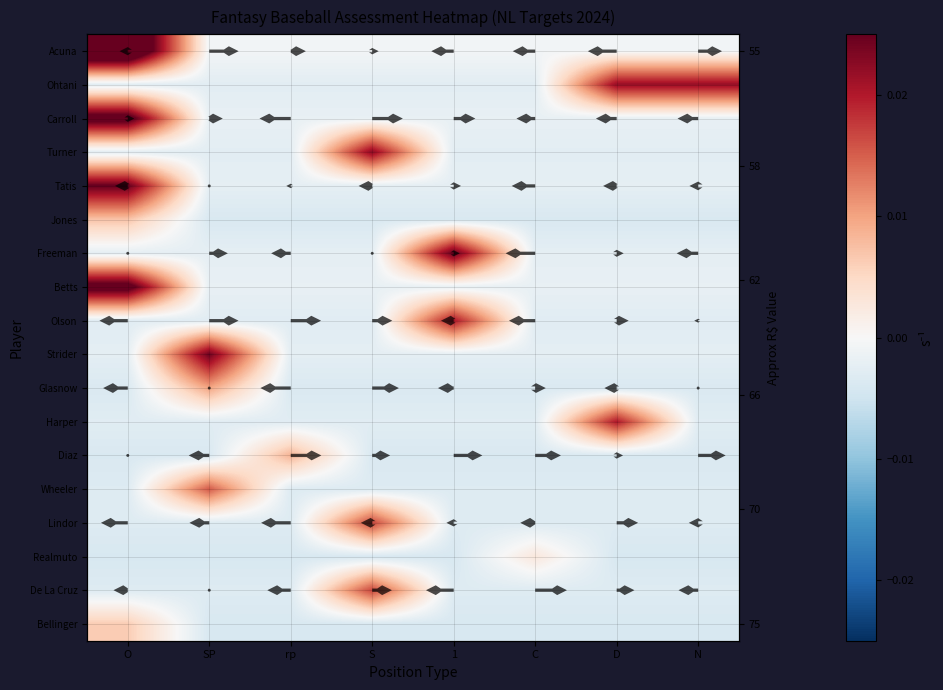

The value of Jones at 1 is -0.0. True or false?

True